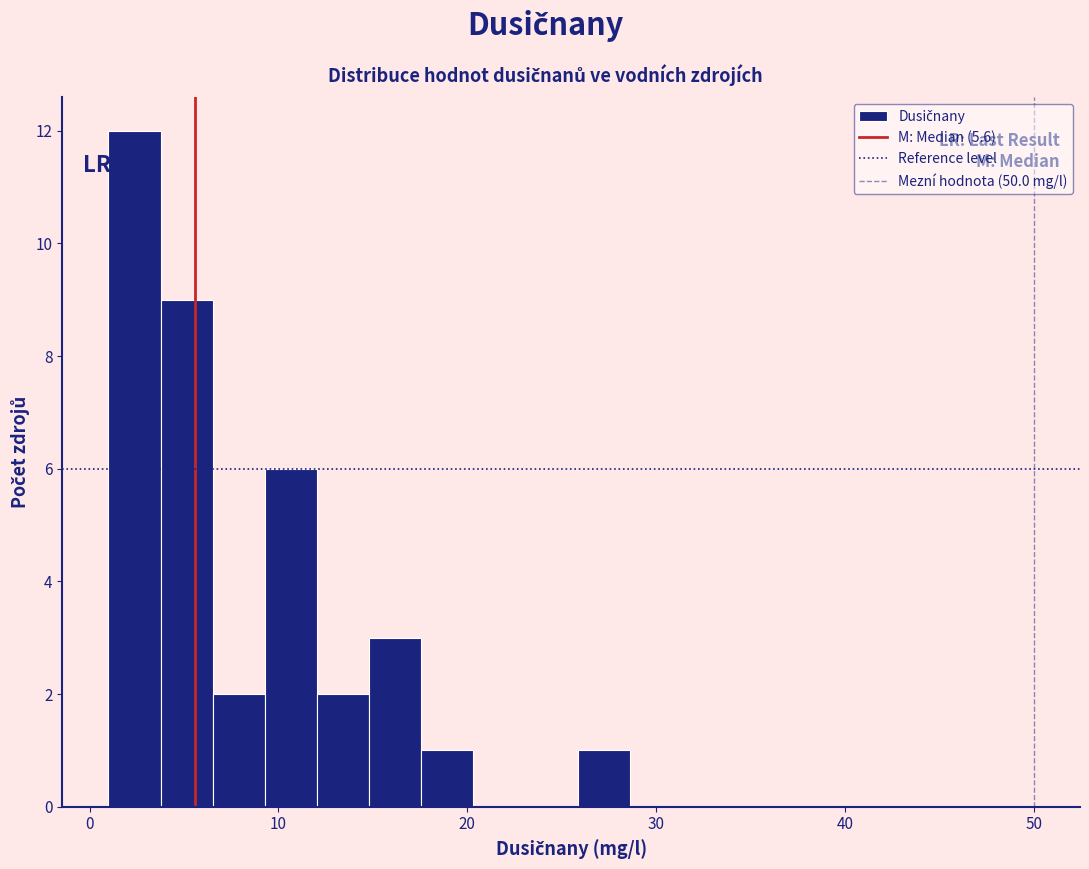

Read against the x-axis, roughly where is the centre of the tallest bar?

2